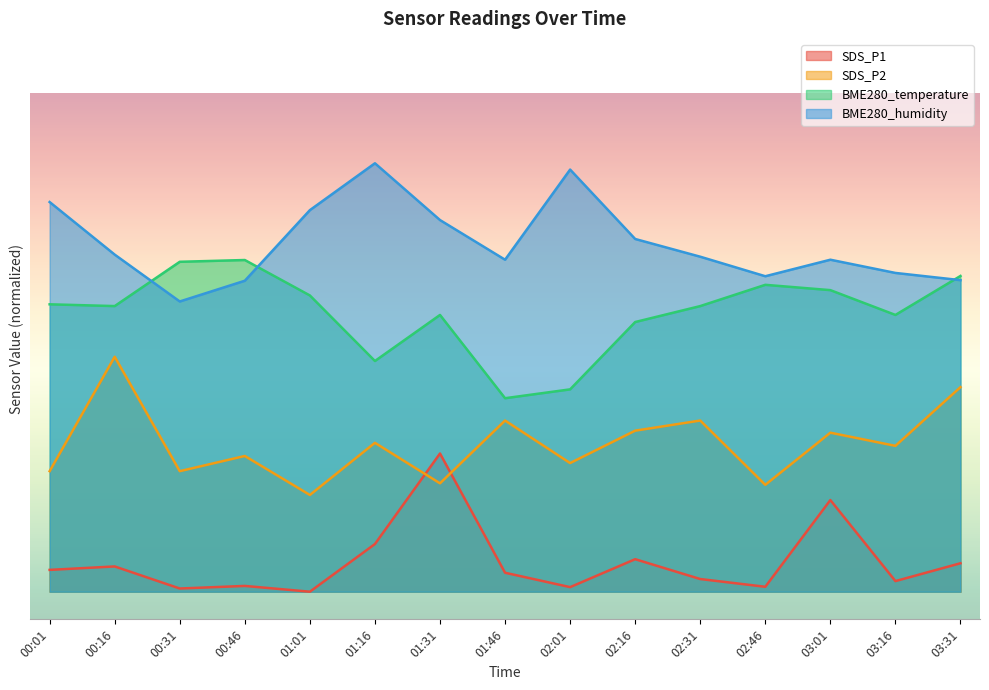

What is the maximum value for SDS_P2?

8.5